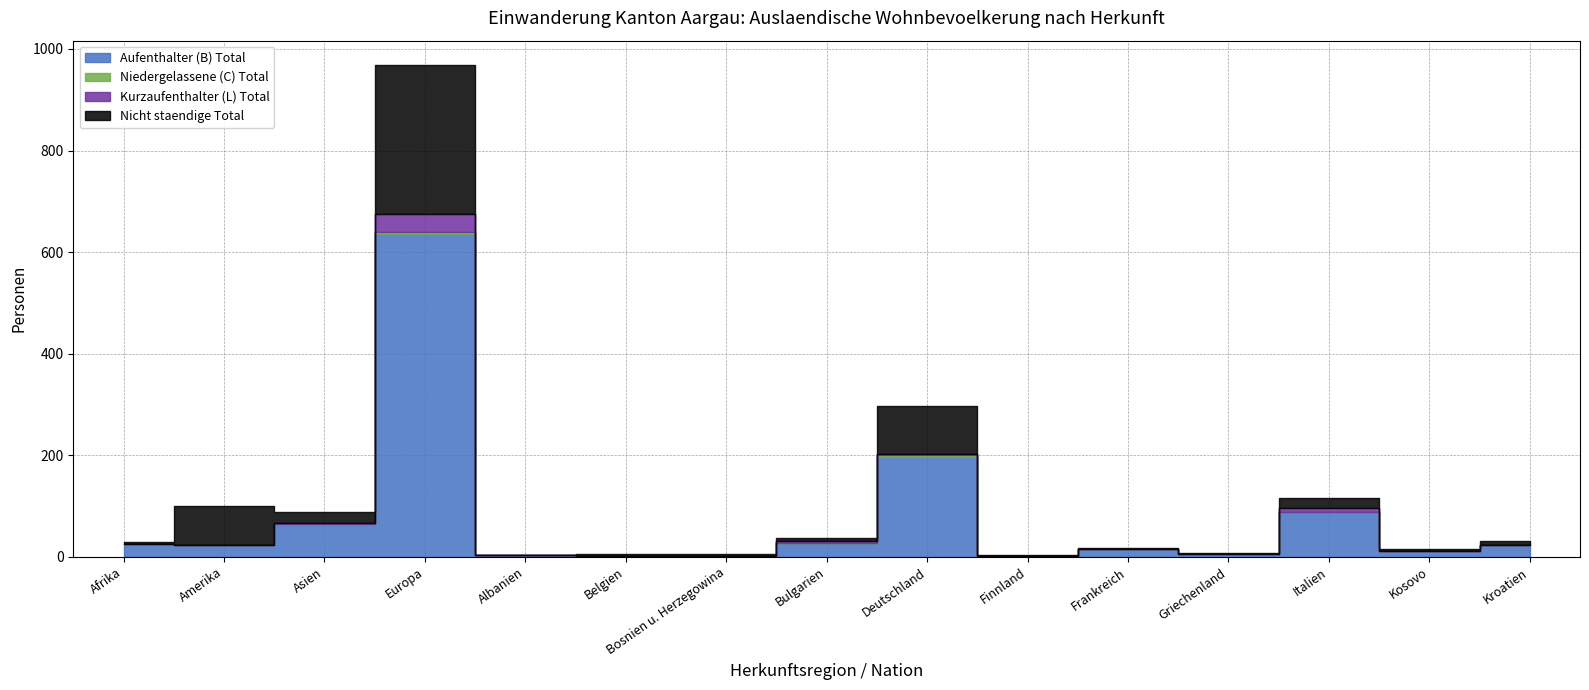

How many series are shown in this chart?

4